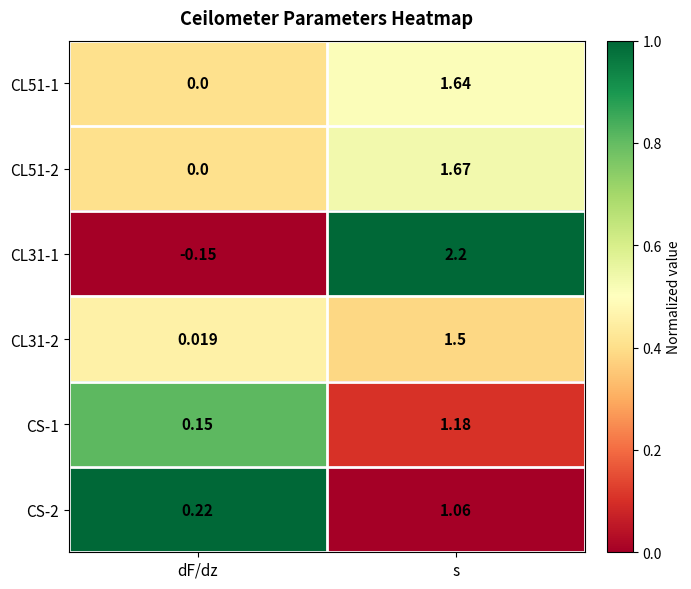

Rank the categories by CL31-2 value from highest to lowest.

s, dF/dz